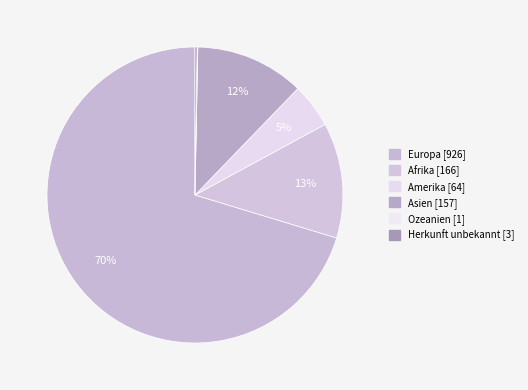

To the nearest percent, what portion does Asien represent?

12%